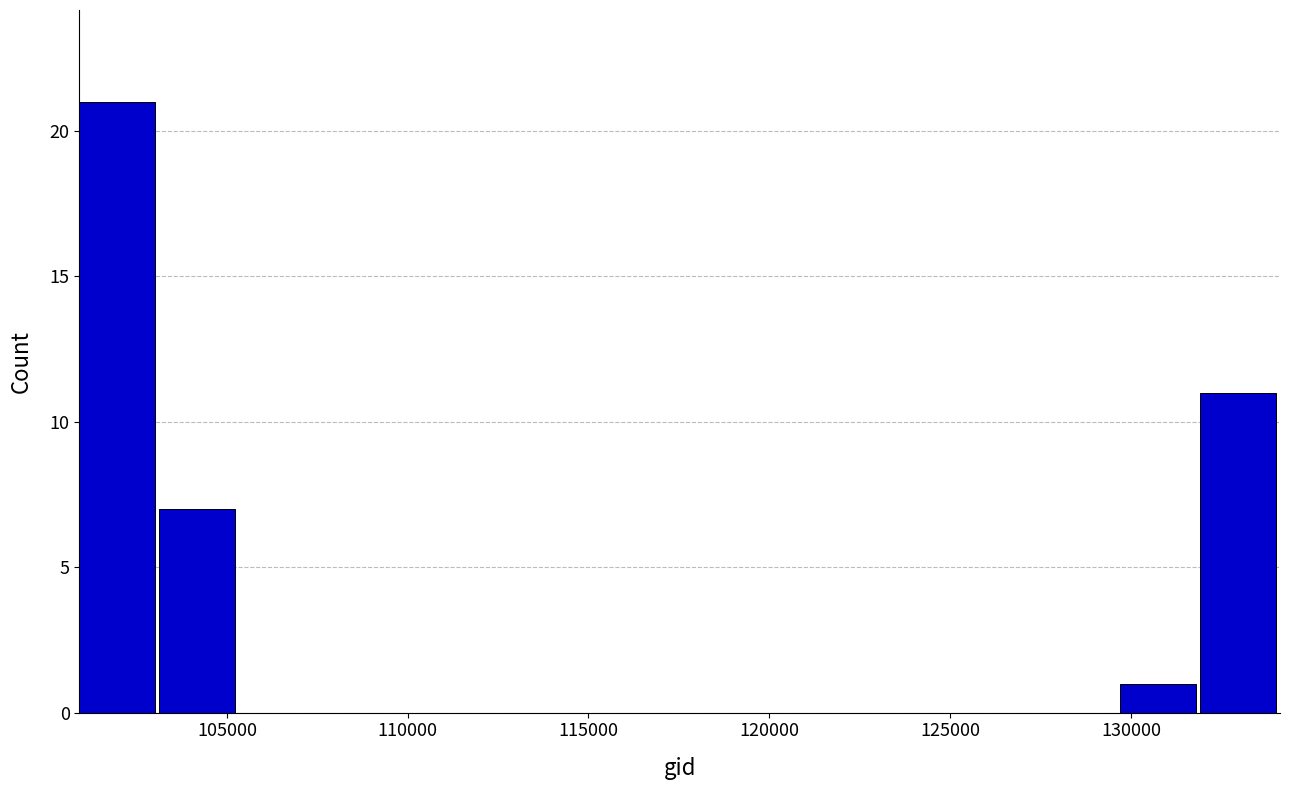

Reading left to right, list every bar in this chart as the range it spans on the x-axis followed by its height. Neither the bar edges nor the heights are printed on the chart, so give them approximately, as read against the axes.

101000 to 103000: 21
103000 to 105500: 7
105500 to 107500: 0
107500 to 110000: 0
110000 to 112000: 0
112000 to 114000: 0
114000 to 116500: 0
116500 to 118500: 0
118500 to 121000: 0
121000 to 123000: 0
123000 to 125500: 0
125500 to 127500: 0
127500 to 129500: 0
129500 to 132000: 1
132000 to 134000: 11